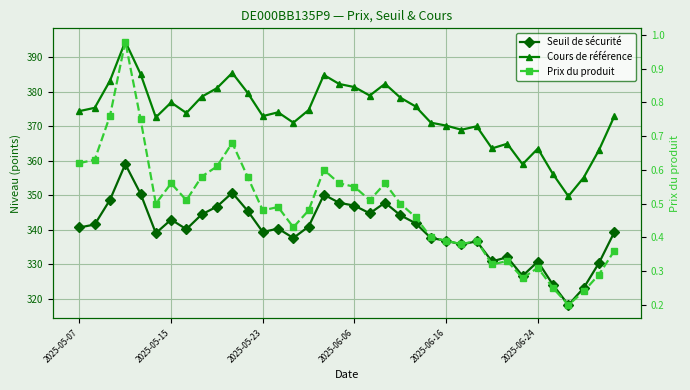

List the labels in order of Seuil de sécurité value, smallest first.

32, 33, 31, 29, 34, 30, 27, 28, 25, 26, 24, 14, 23, 2025-06-24, 35, 12, 7, 13, 2025-05-07, 15, 2025-05-15, 22, 6, 21, 8, 19, 11, 9, 18, 17, 20, 2025-05-23, 16, 2025-06-16, 10, 2025-06-06